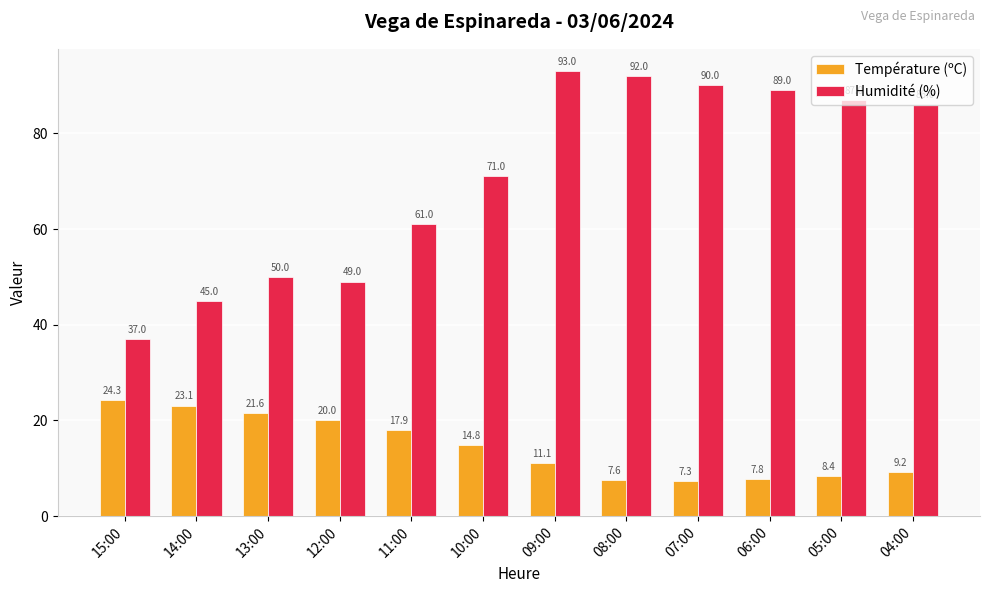

List the series in order of their overall mean, highest first.

Humidité (%), Température (ºC)